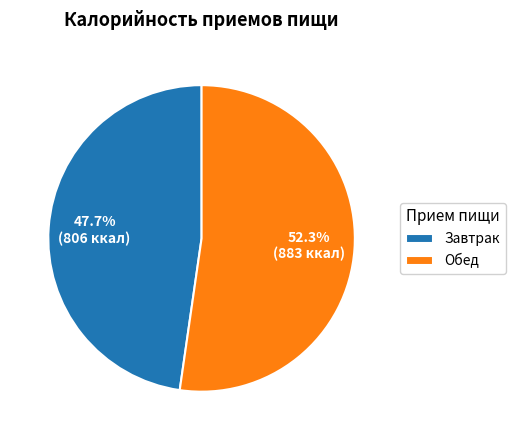

What percentage is the Обед slice, to the nearest percent?

52%